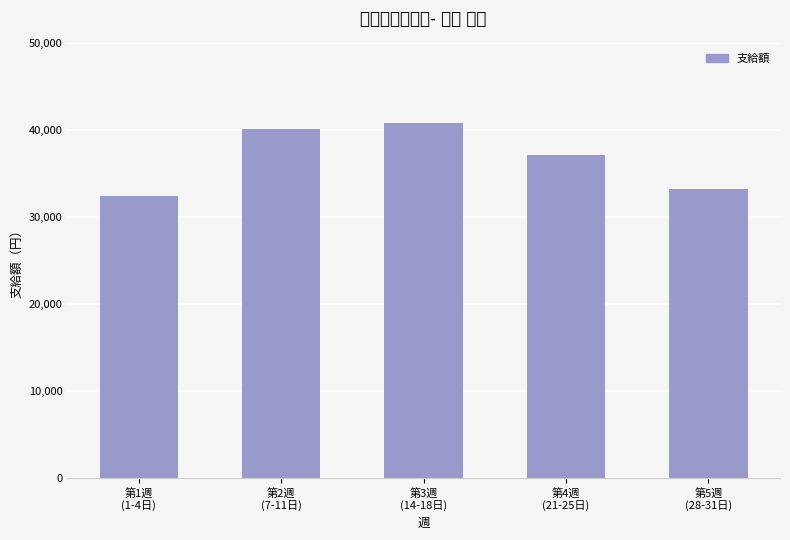

Reading left to right, transcribe all the data shown in this chart.

第1週
(1-4日)=32400	第2週
(7-11日)=40200	第3週
(14-18日)=40800	第4週
(21-25日)=37200	第5週
(28-31日)=33300